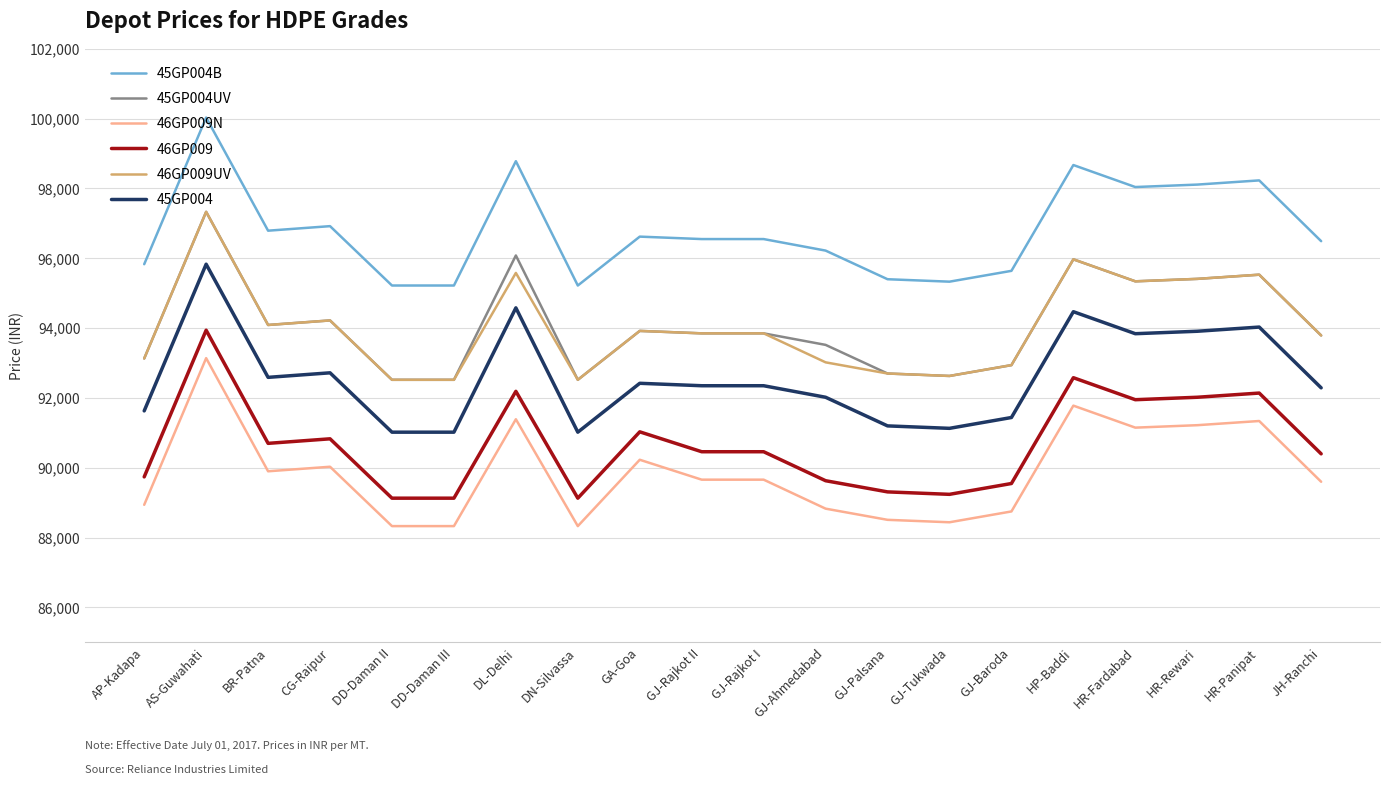

True or false: 45GP004B and 45GP004 cross at least once.

False